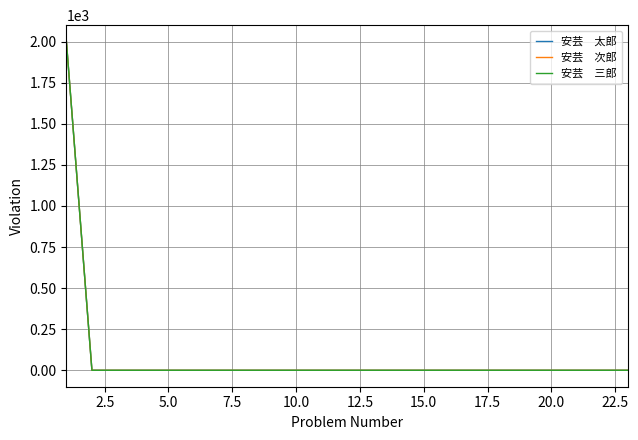

Does the chart have visible grid lines?

Yes